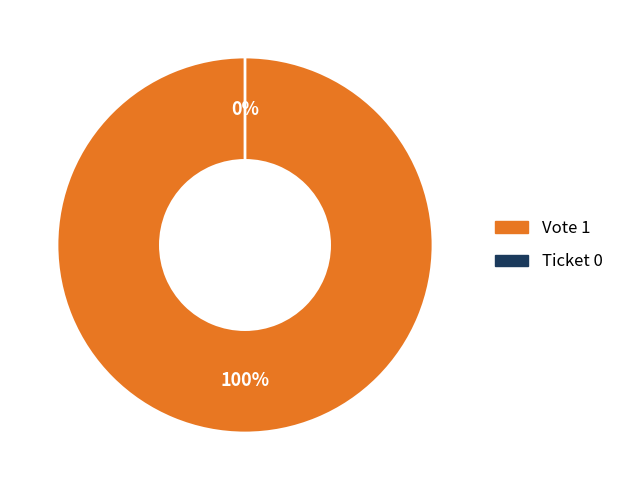

To the nearest percent, what percentage of the pie is Vote?

100%